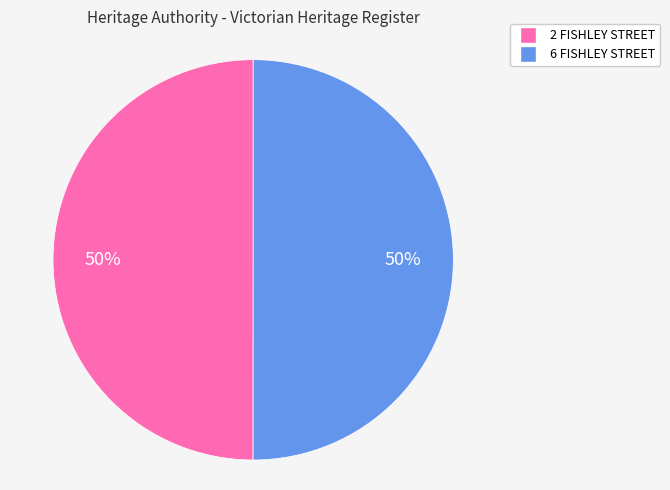

How many slices are in this pie chart?

2